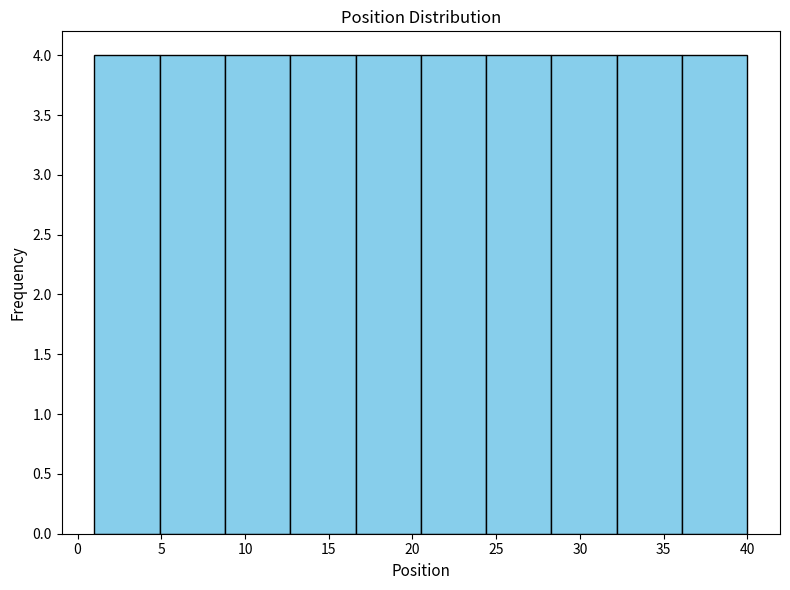

How tall is the bar that spans 36.1 to 40.0 on the x-axis? Neither the bar edges nor the heights are printed on the chart, so give them approximately, as read against the axes.

4